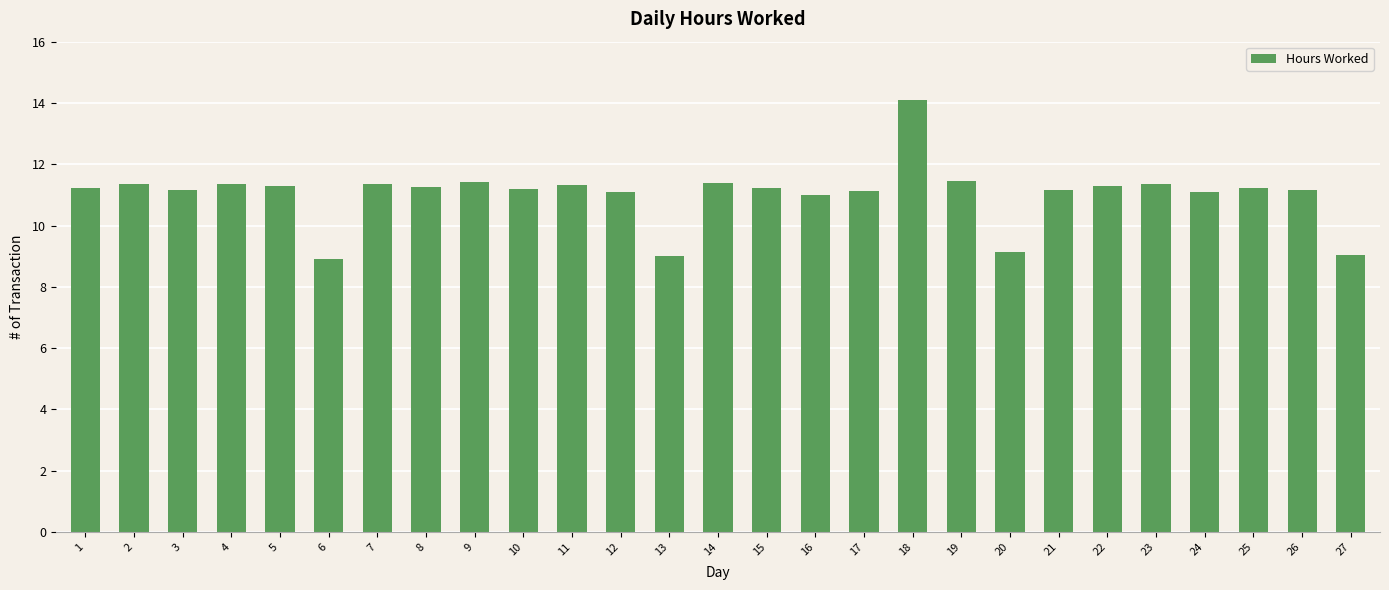

Count the number of data series in this chart.

1